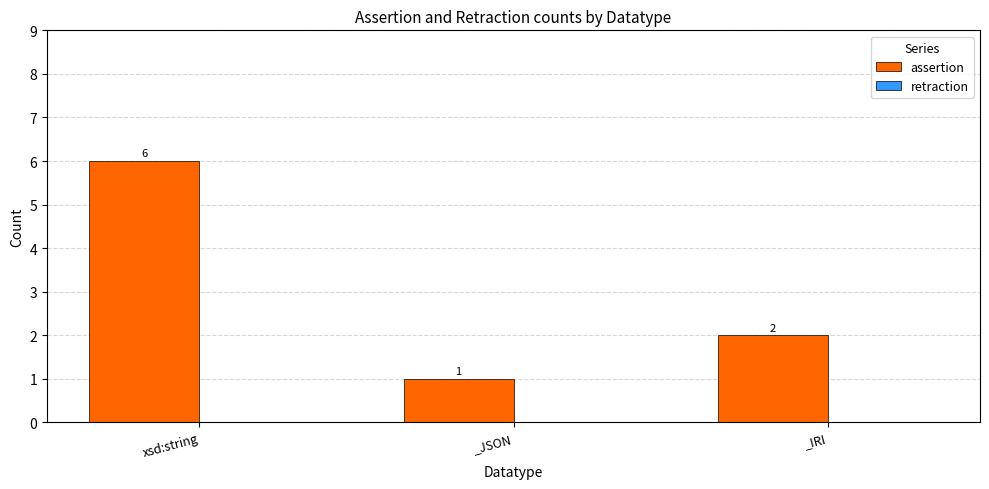

Which has a higher value, _IRI or _JSON?

_IRI